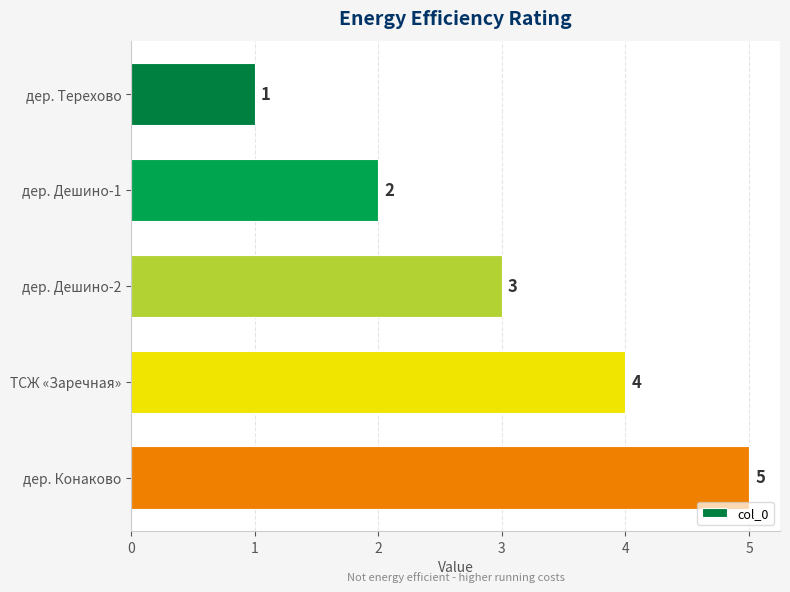

At which label is the value closest to 3?

дер. Дешино-2